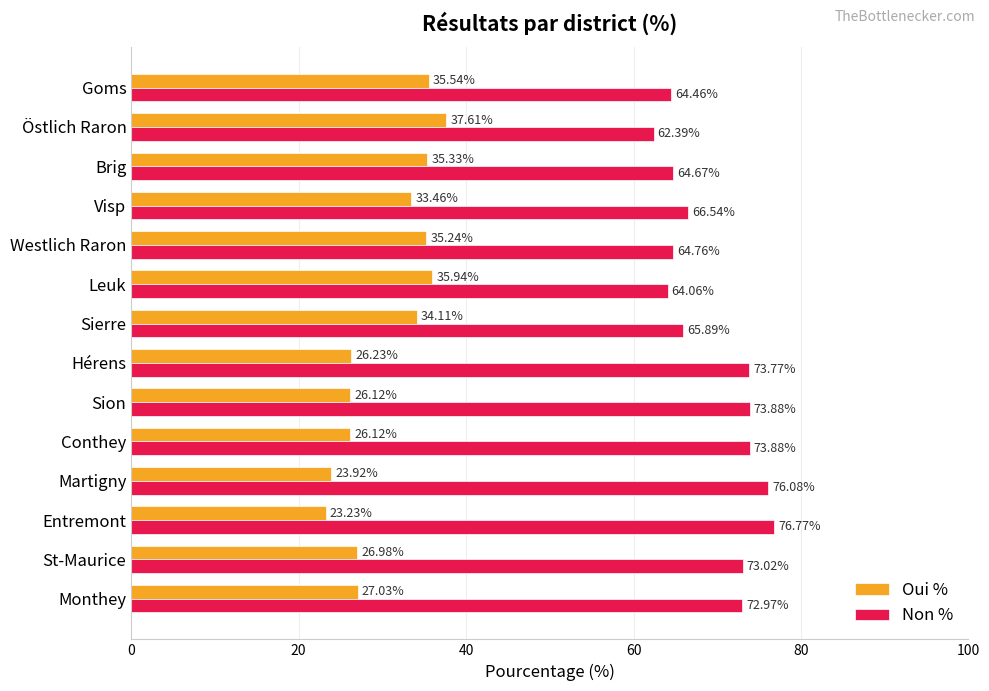

What is the spread (max minus min) of values at Monthey?

45.9